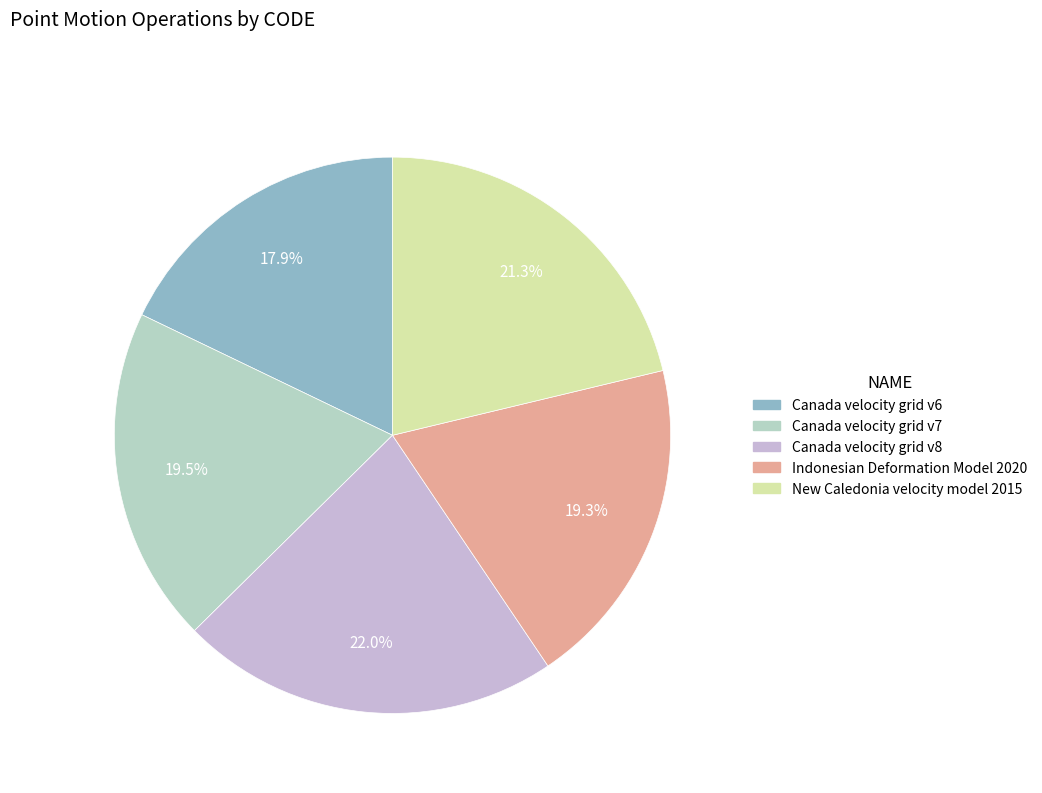

Which category has the smallest portion of the pie?

Canada velocity grid v6